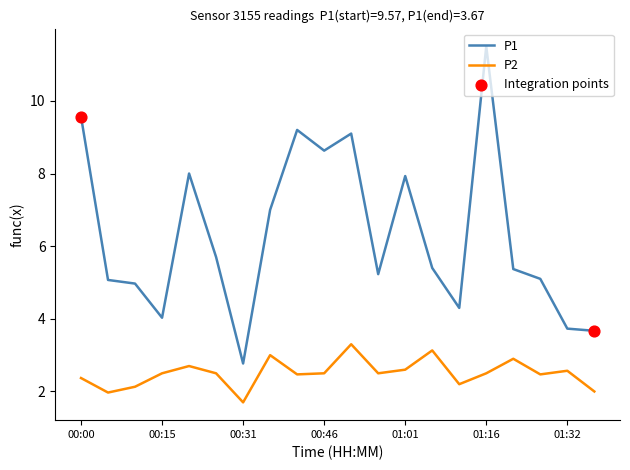

Which series has the largest total across all categories?

P1